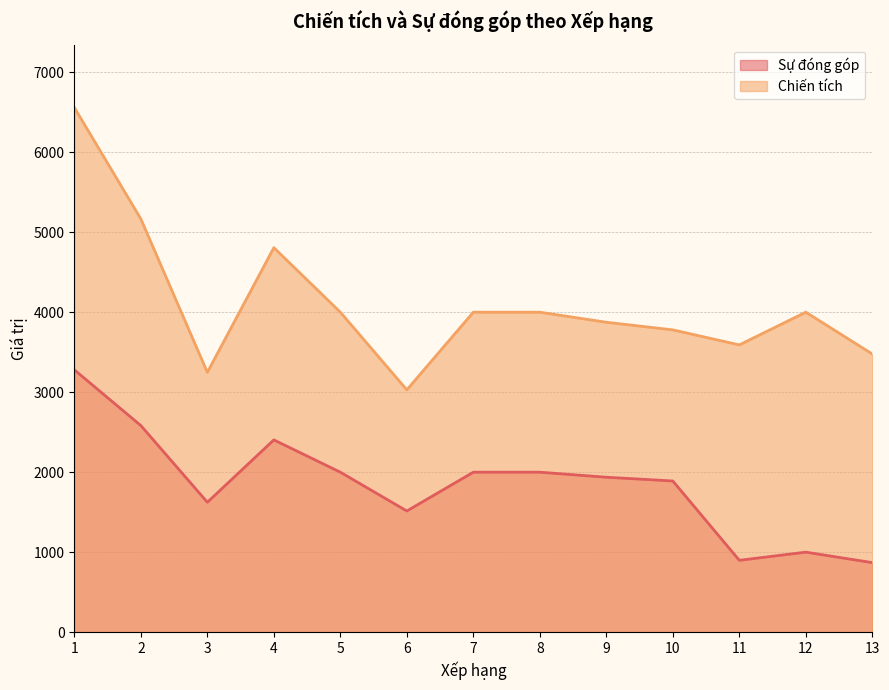

At which label is Sự đóng góp closest to 2074?

5